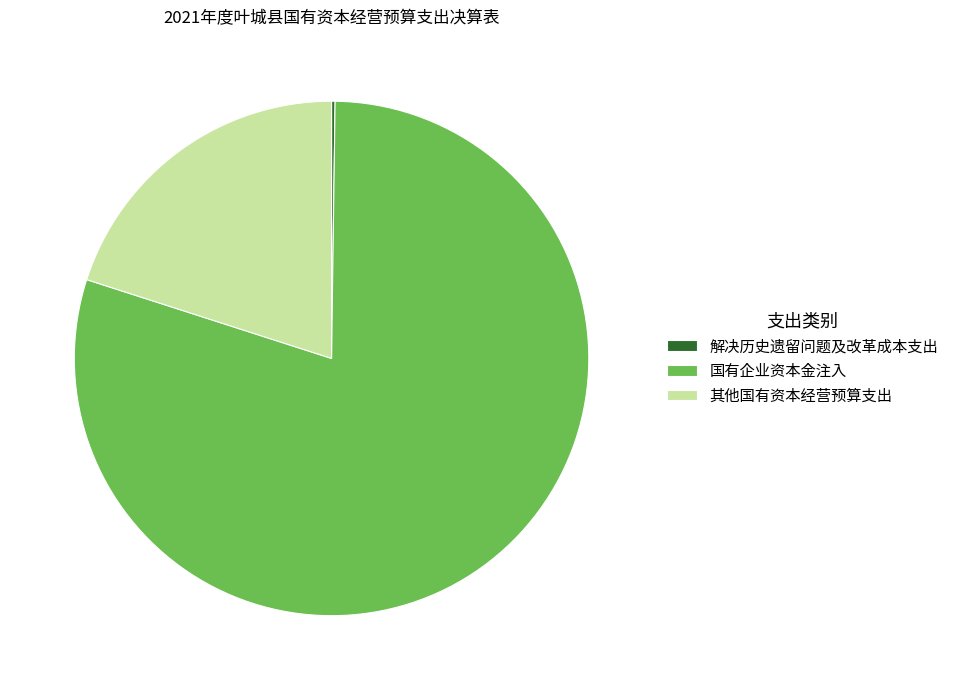

Combined, do 国有企业资本金注入 and 其他国有资本经营预算支出 account for over 50%?

Yes